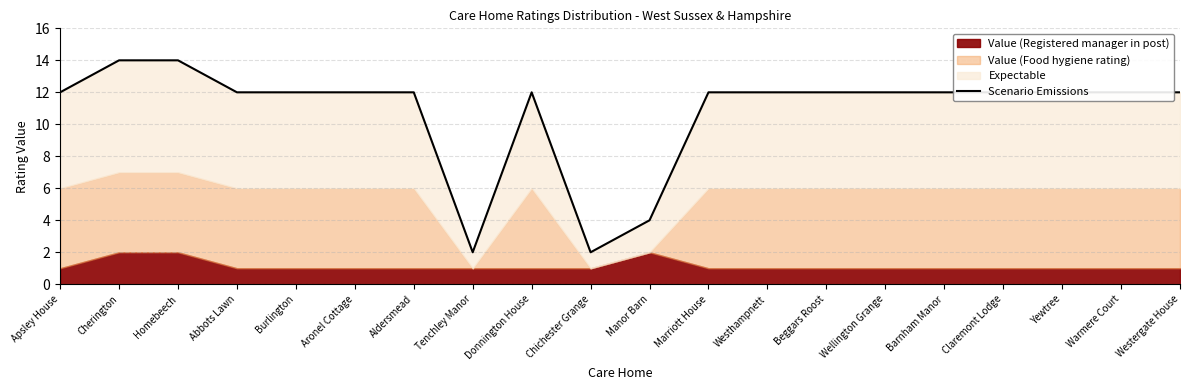

What is the sum of the values at Wellington Grange and Donnington House?

24